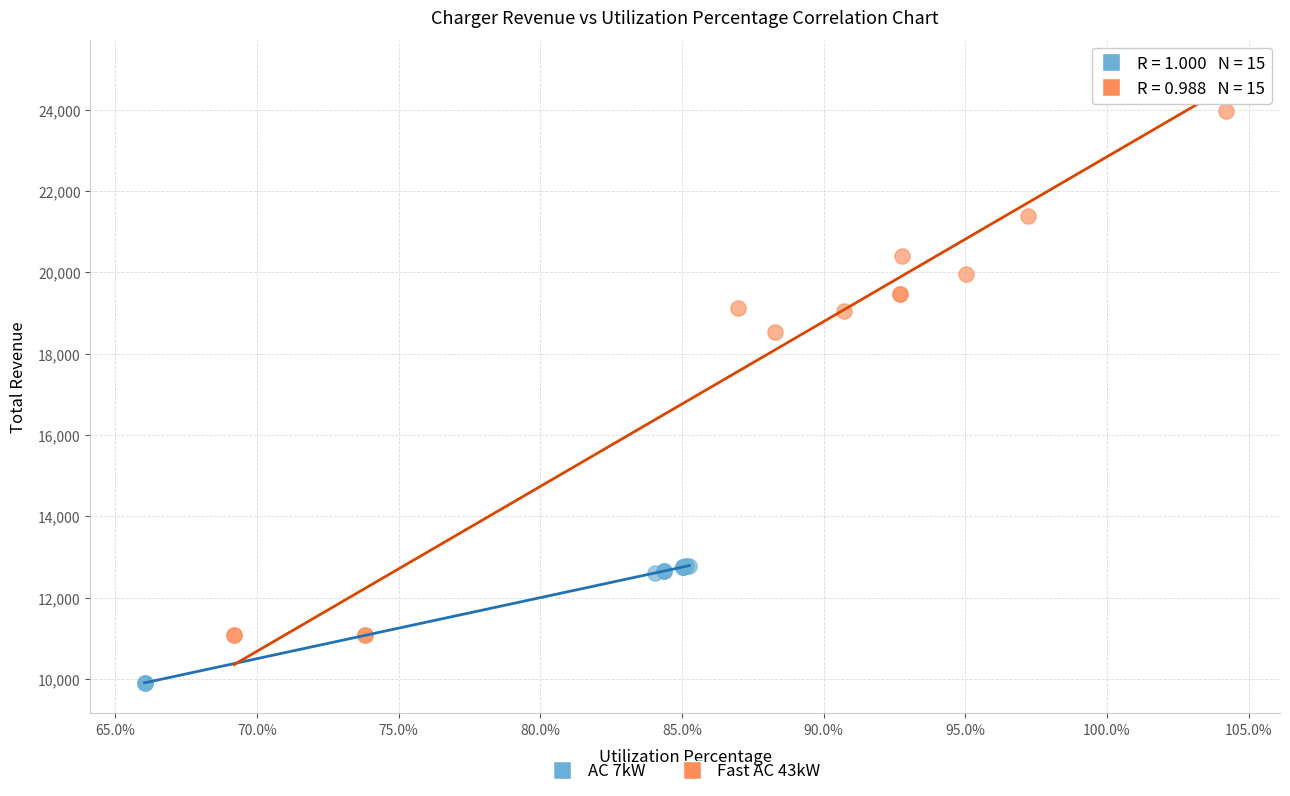

Which series reaches the maximum Y coordinate?

Fast AC 43kW